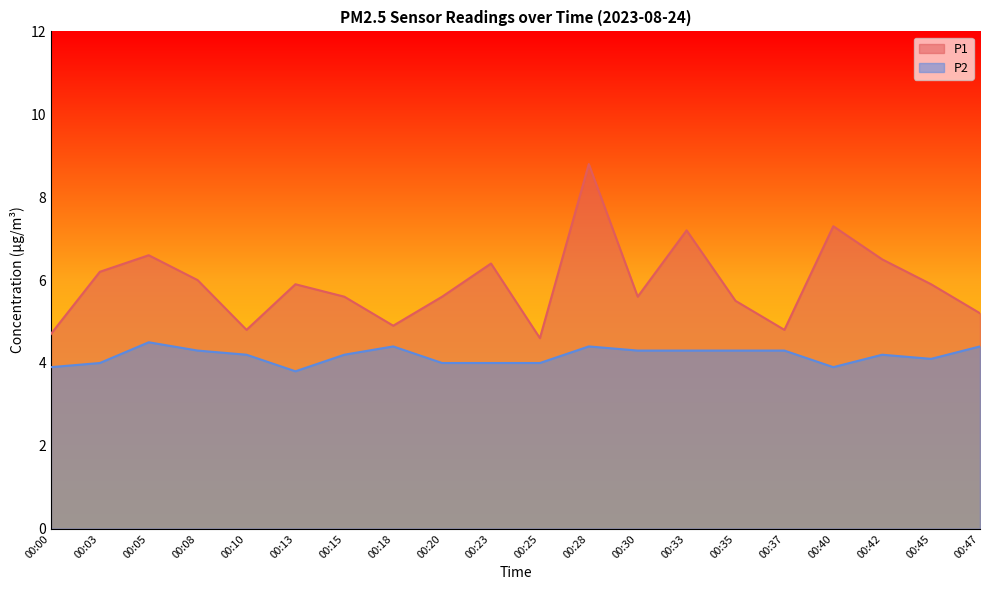

Which series has the widest spread of values?

P1